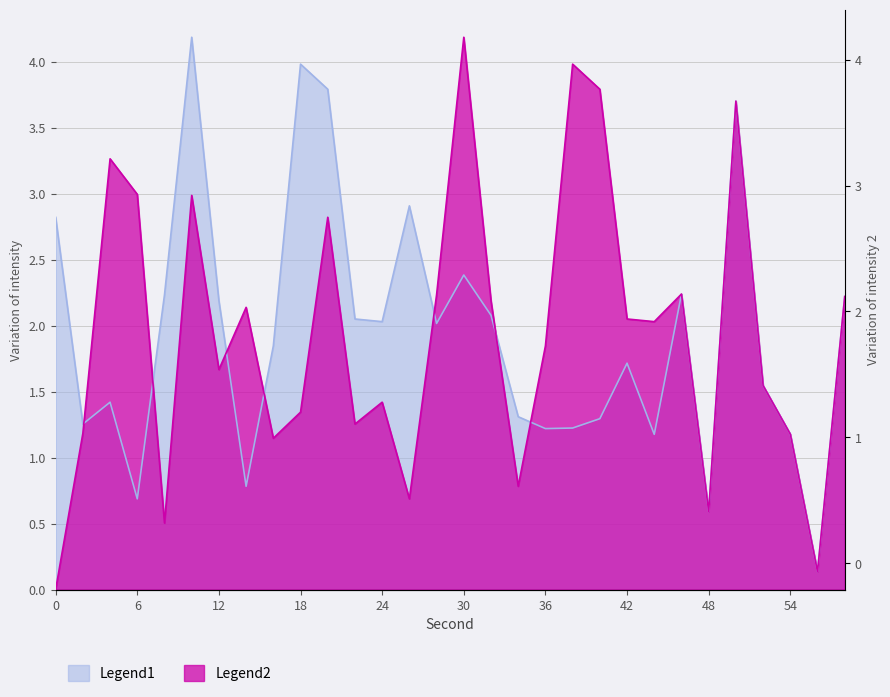

Rank the categories by Legend2 value from lowest to highest.

0, 56, 8, 48, 26, 34, 16, 54, 2, 22, 18, 24, 52, 12, 36, 44, 42, 14, 32, 58, 28, 46, 20, 10, 6, 4, 50, 40, 38, 30